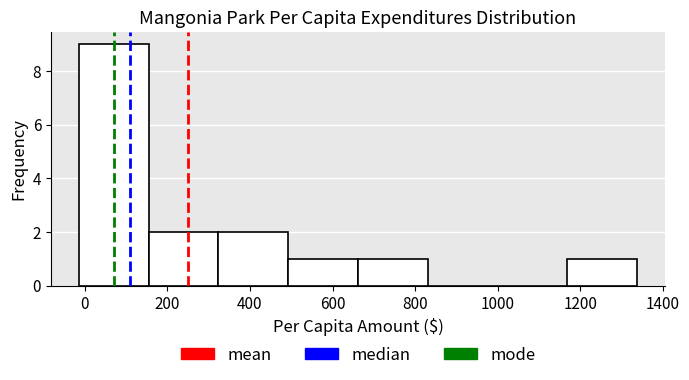

Reading left to right, list every bar in this chart as the range it spans on the x-axis followed by its height. Neither the bar edges nor the heights are printed on the chart, so give them approximately, as read against the axes.

-20 to 160: 9
160 to 320: 2
320 to 500: 2
500 to 660: 1
660 to 840: 1
840 to 1000: 0
1000 to 1160: 0
1160 to 1340: 1